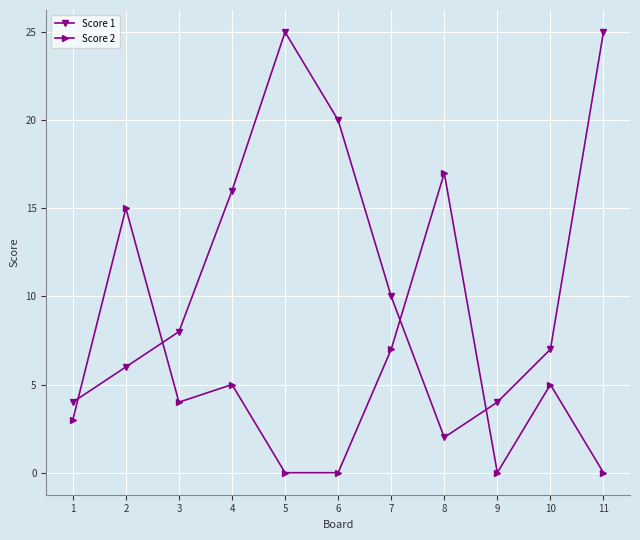

Rank the series by their maximum value, from highest to lowest.

Score 1, Score 2